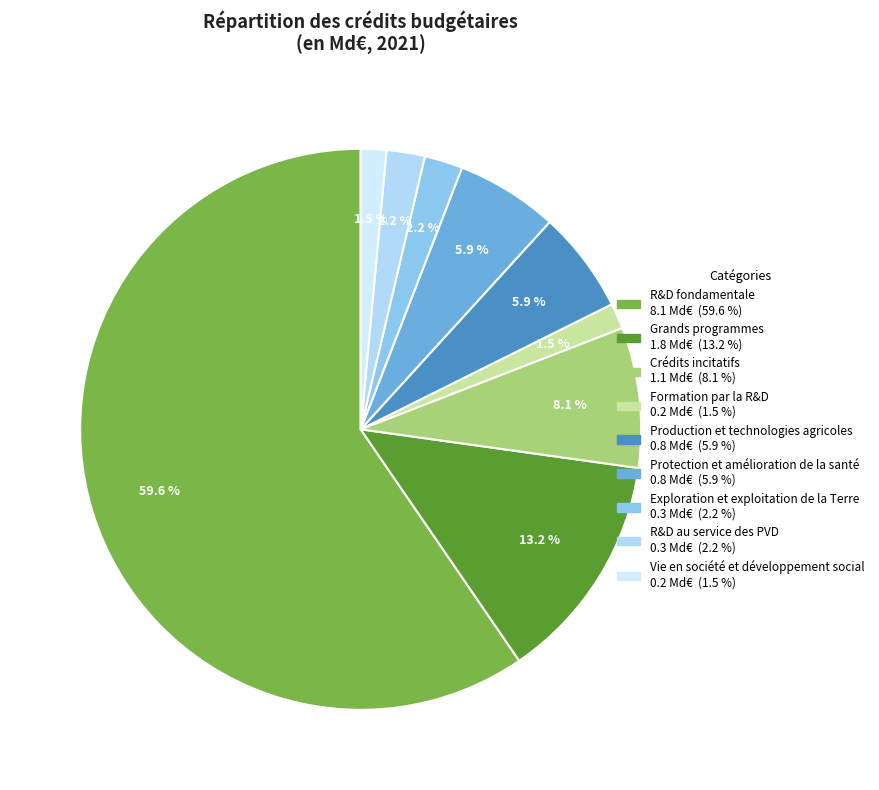

Does R&D fondamentale represent more than half of the total?

Yes